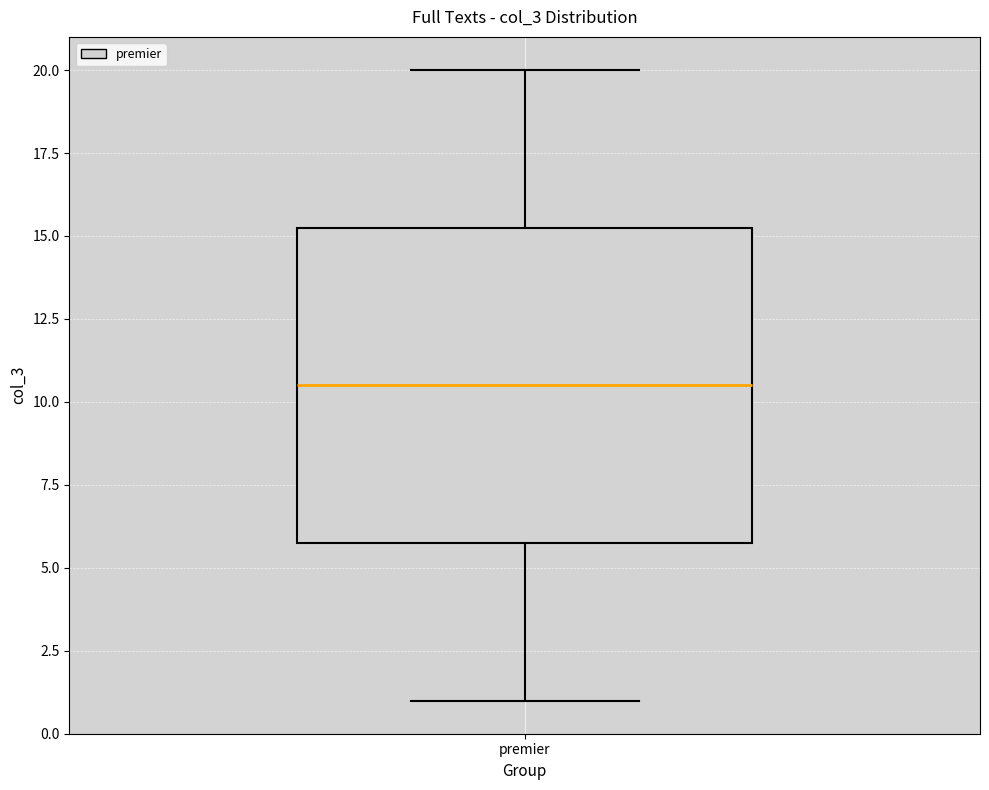

Where is the lower edge of the box for premier on the y-axis? The values are not printed on the chart, so give them approximately, as read against the axis.

6.0